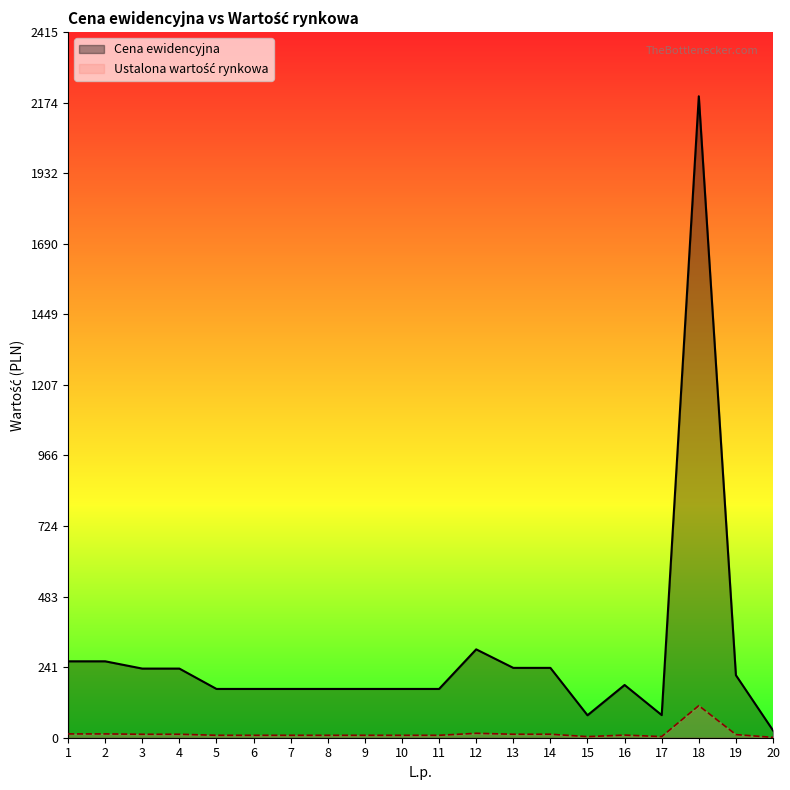

What is the maximum value shown in the chart?

2196.0